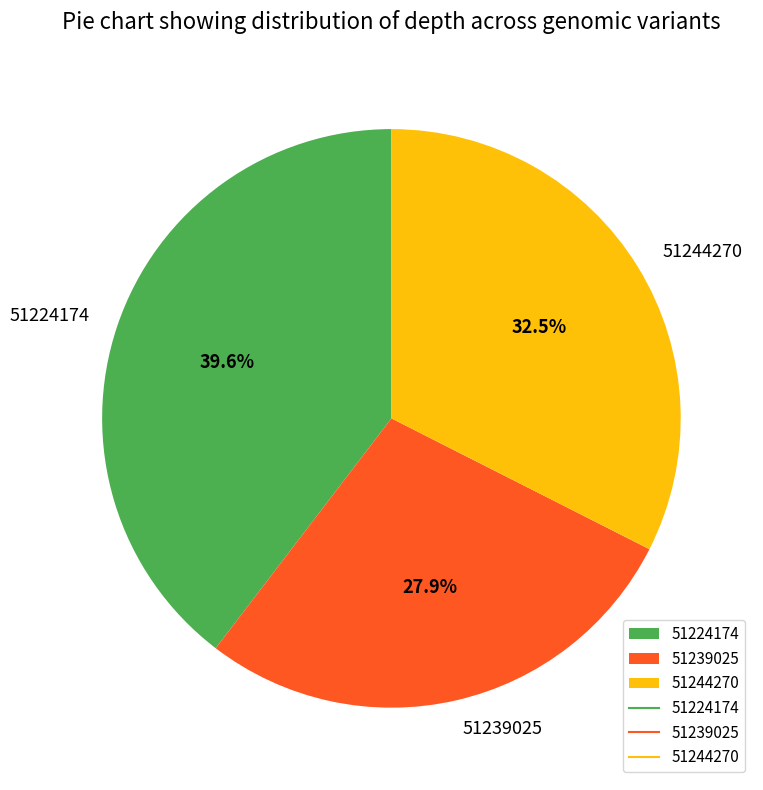

What percentage do 51244270 and 51224174 together represent?

72.1%